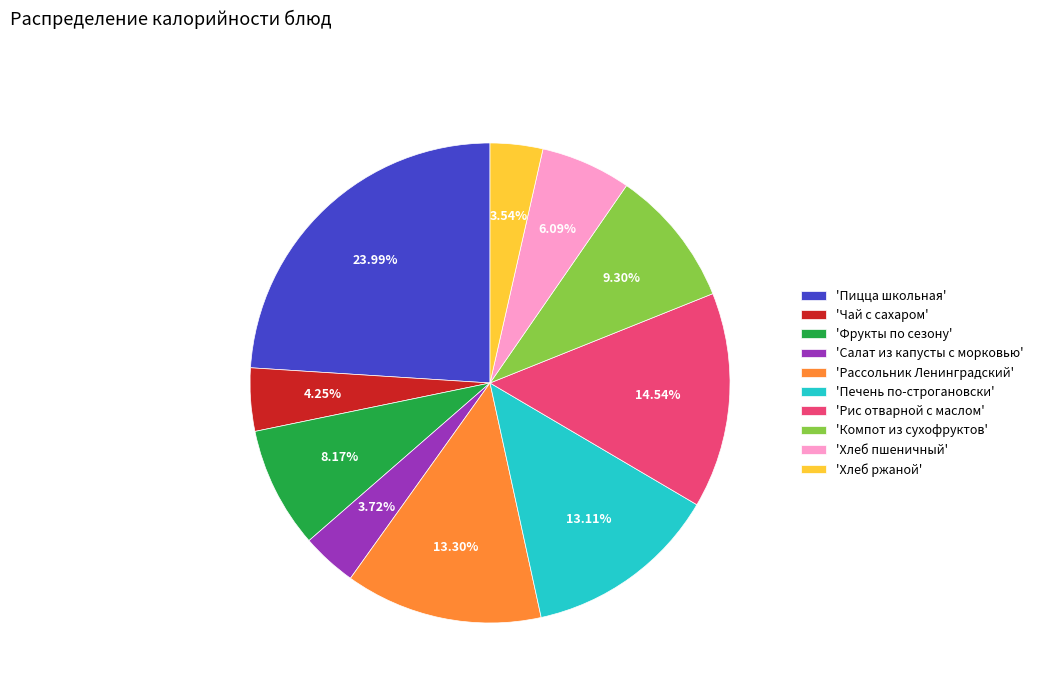

Between 'Хлеб ржаной' and 'Компот из сухофруктов', which is larger?

'Компот из сухофруктов'